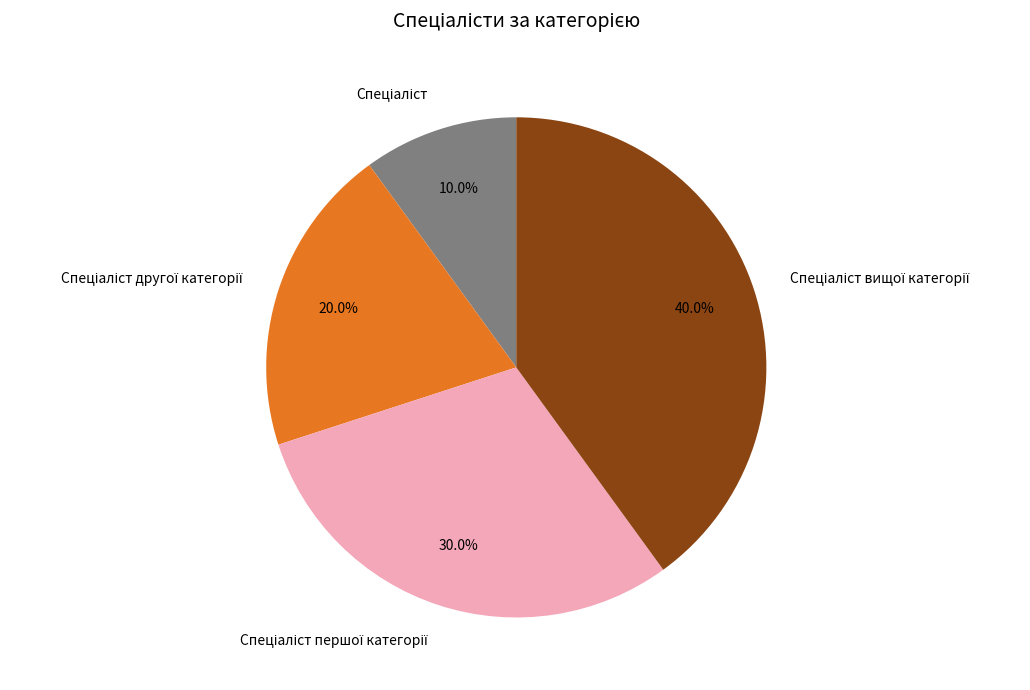

Is there any slice that represents more than half of the pie?

No